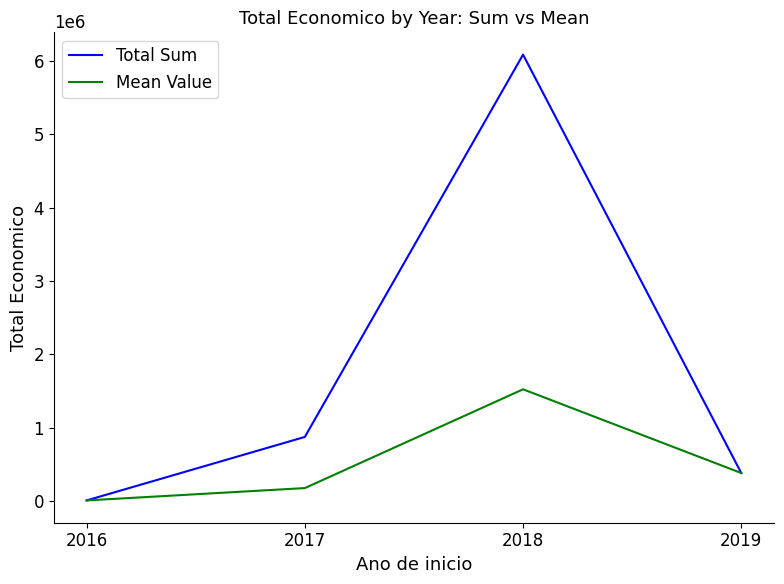

Which series has the largest range (max minus min)?

Total Sum